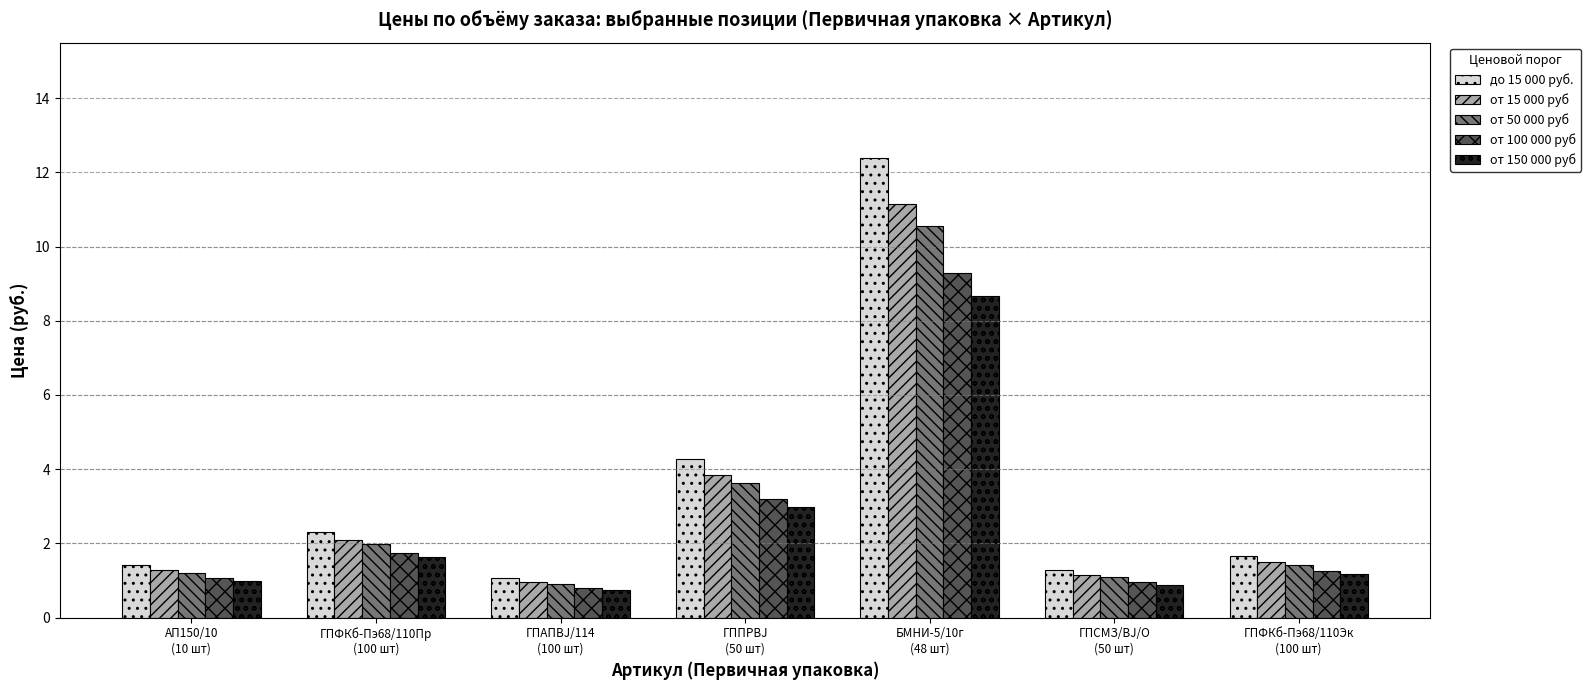

What is the label of the 4th bar from the right?

ГППРBJ
(50 шт)